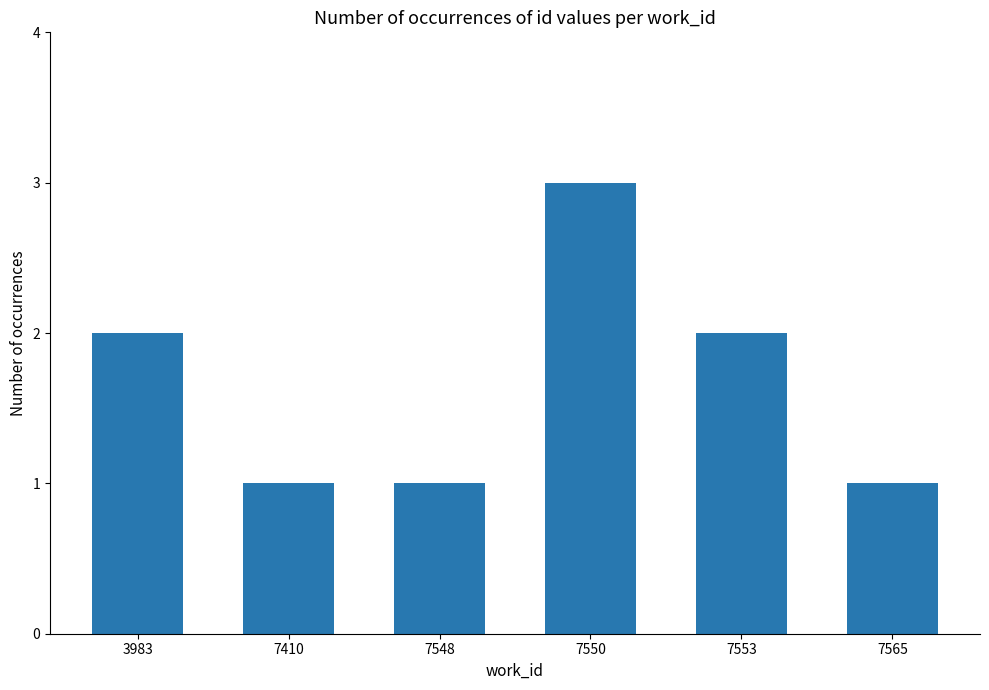

What is the sum of the values at 7410 and 7553?

3